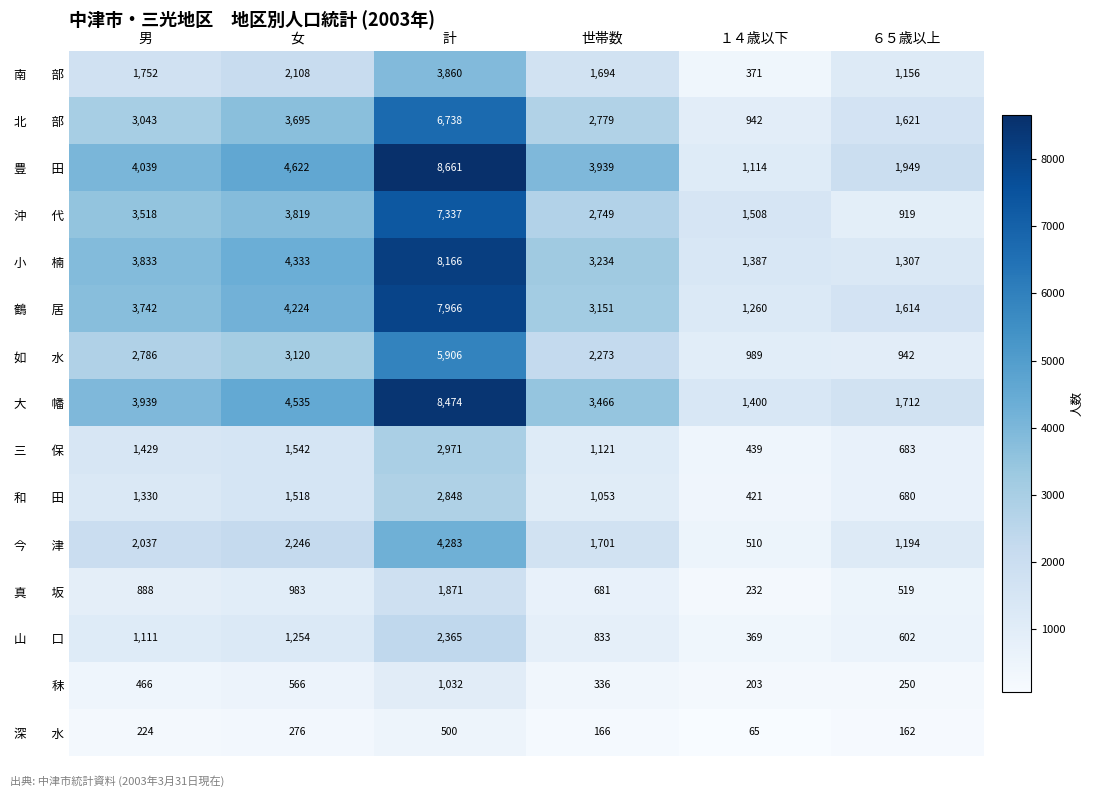

How many data points does each series have?

6